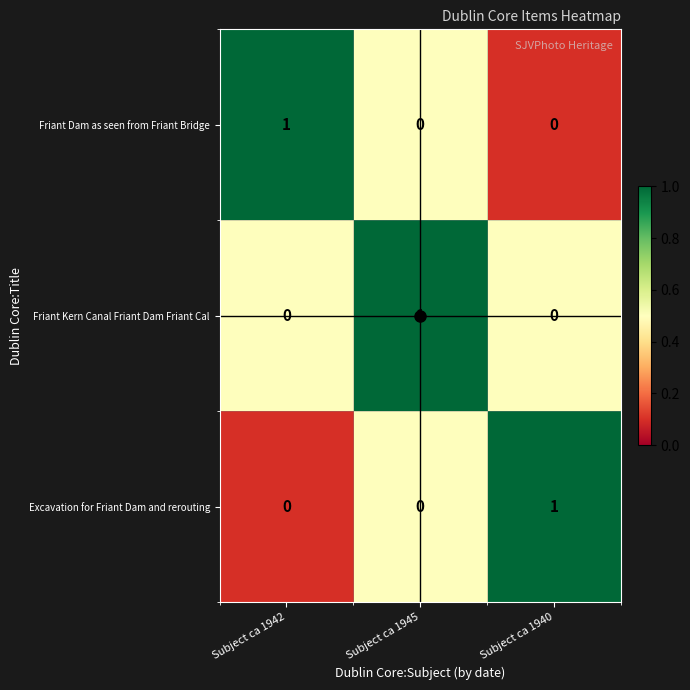

How many Friant Dam as seen from Friant Bridge values are between 0 and 1?

3